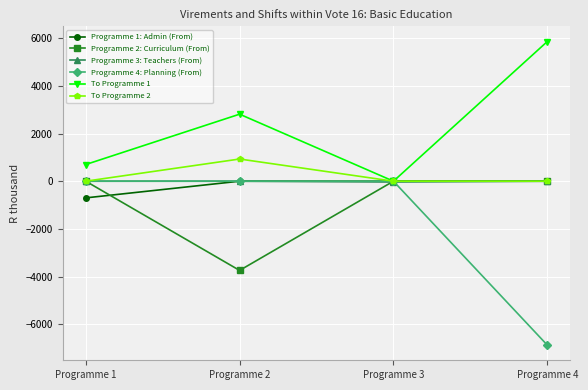

The value of Programme 2: Curriculum (From) at Programme 4 is -1747. True or false?

False